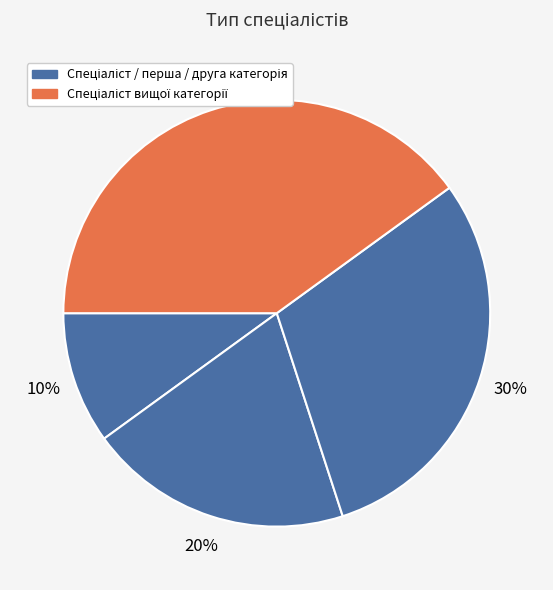

How many segments does this pie chart have?

4